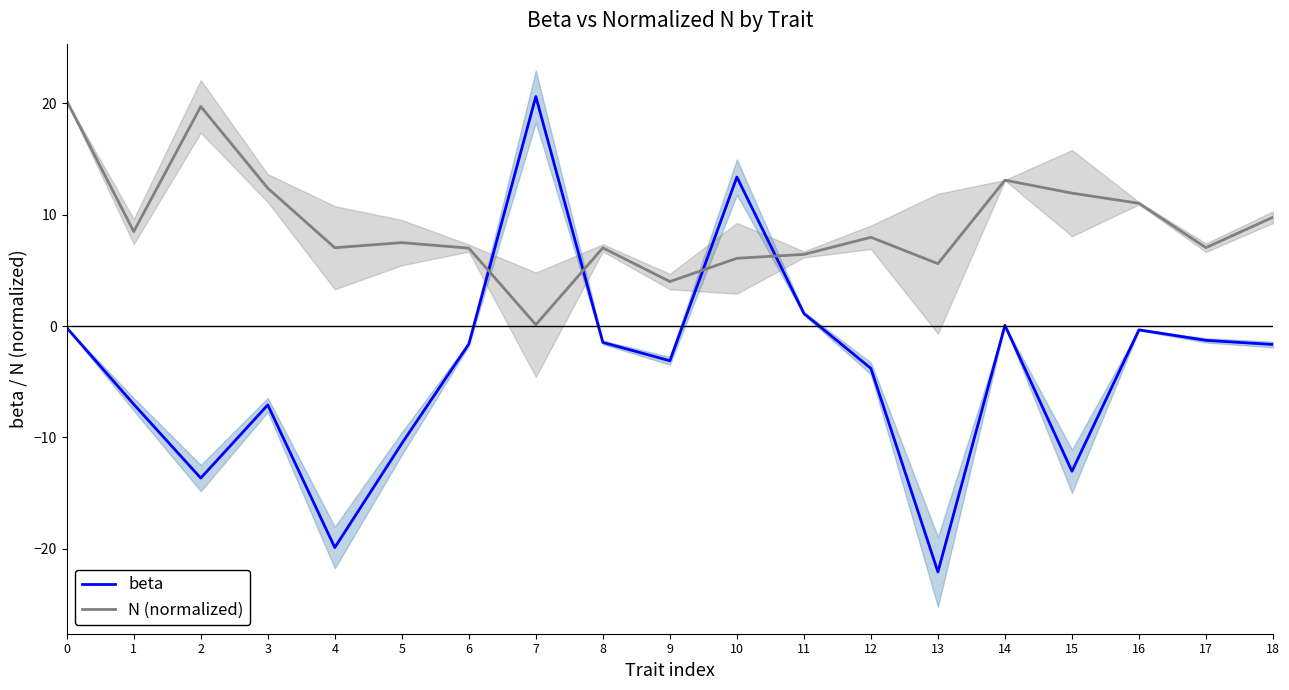

What is the value of the N (normalized) point at the 11th from the left?

6.1